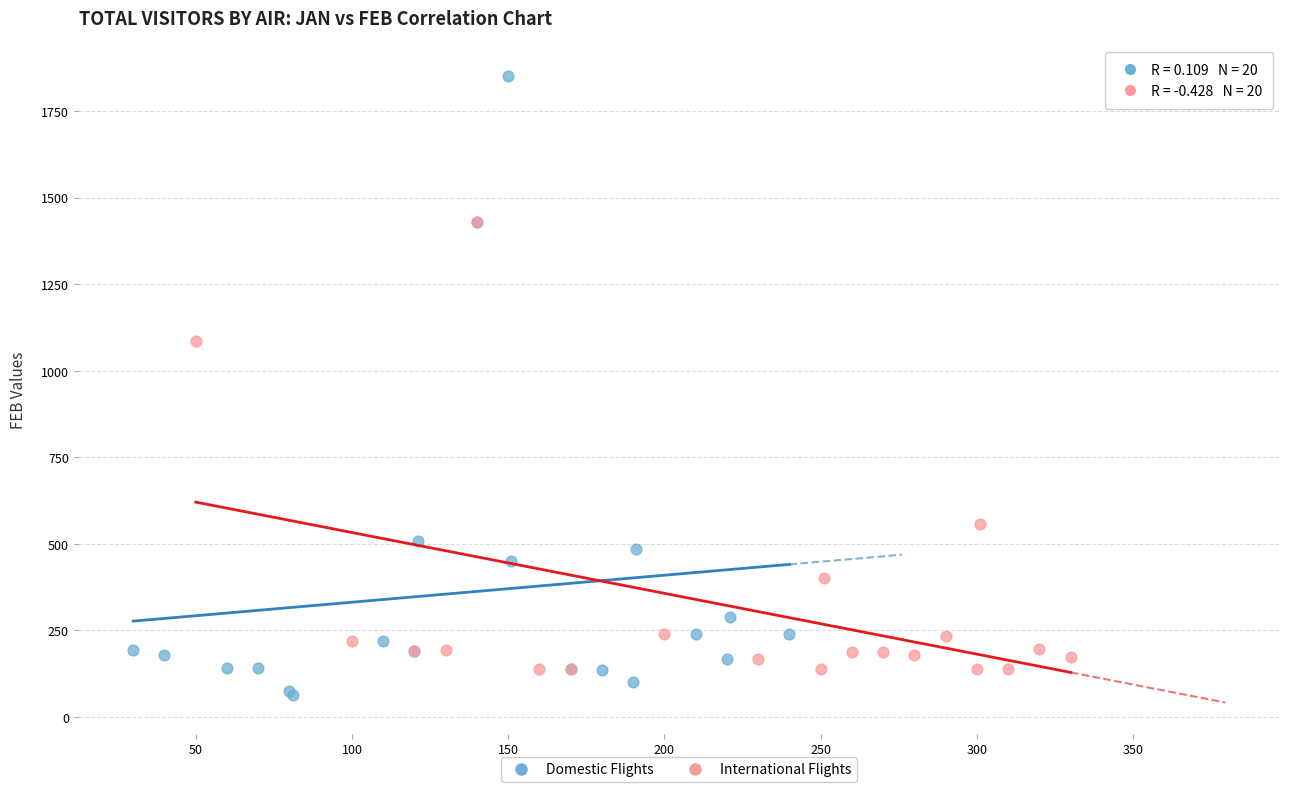

Which series has the widest spread of Y values?

Domestic Flights